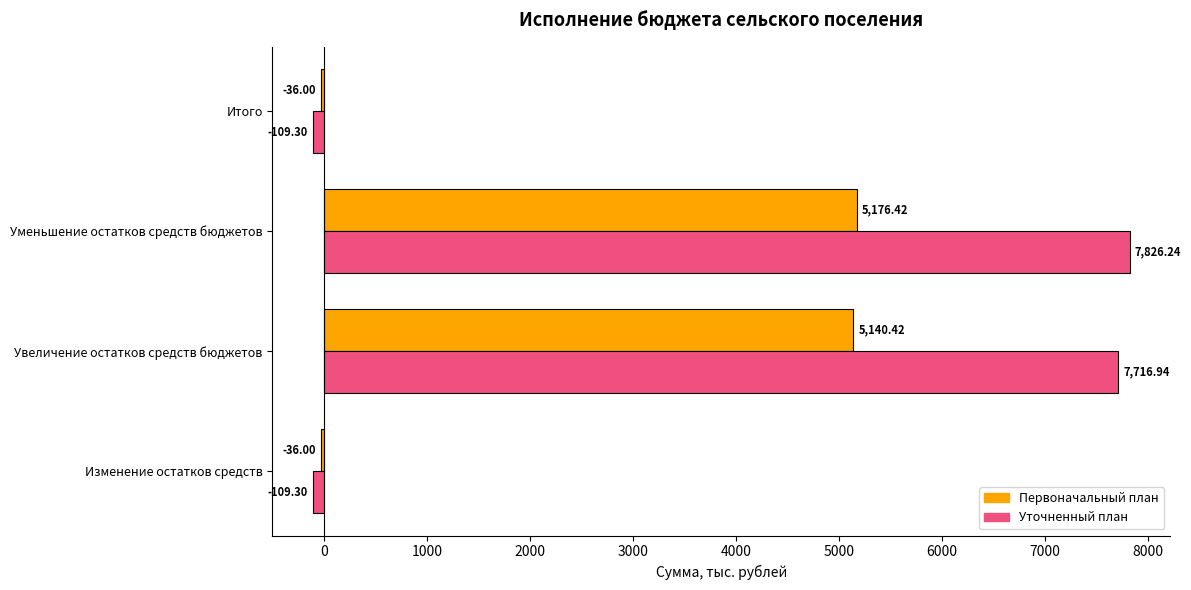

At which category is the sum across all series the highest?

Уменьшение остатков средств бюджетов